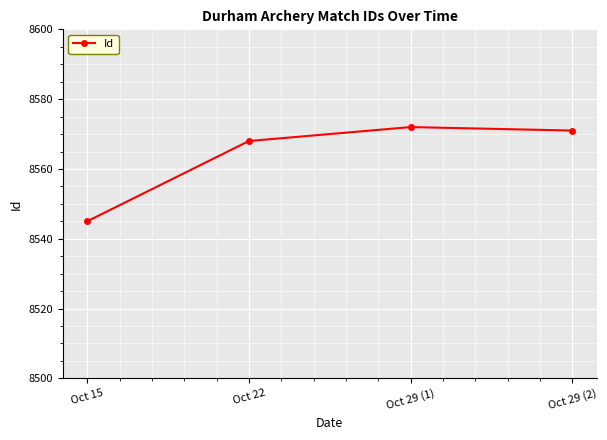

Reading right to left, transcribe all the data shown in this chart.

8571	8572	8568	8545